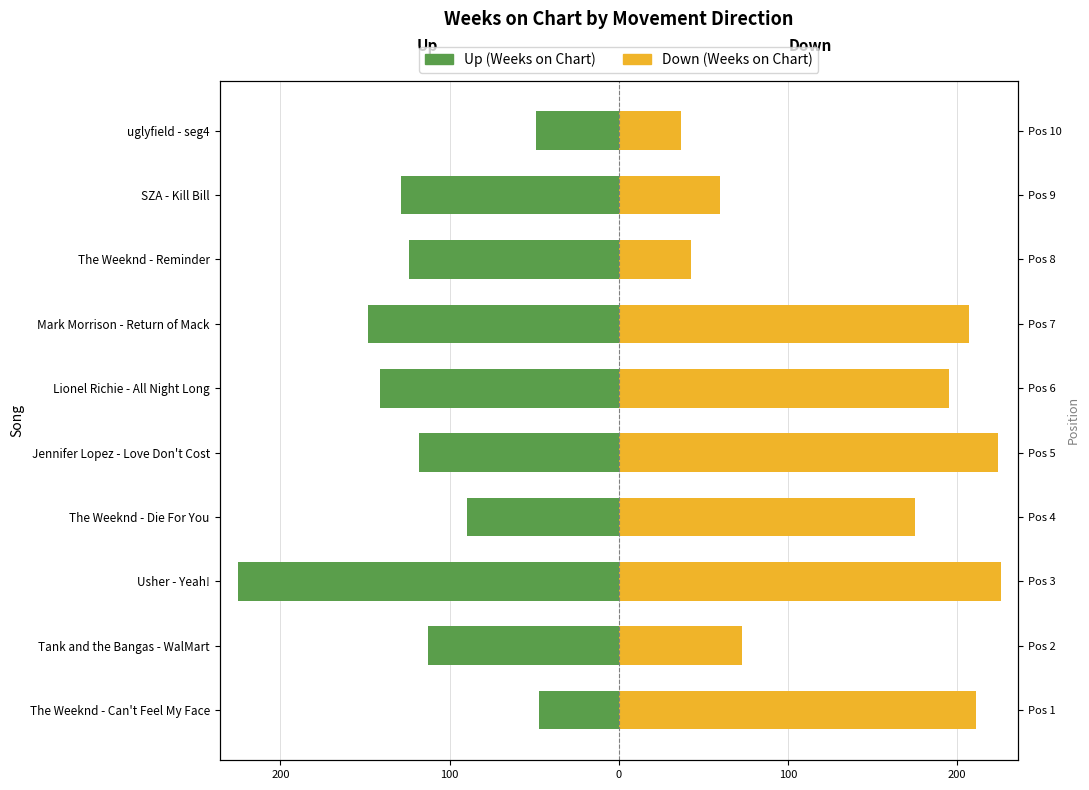

What is the value of the Down bar at the 1st from the left?

211